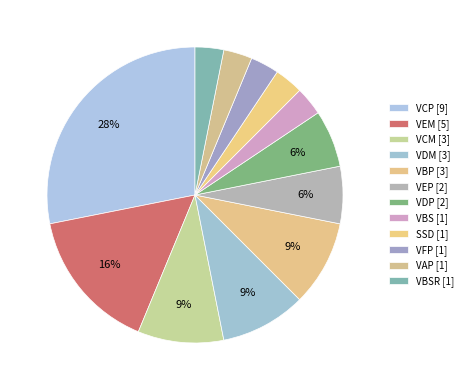

Which category has the biggest portion of the pie?

VCP